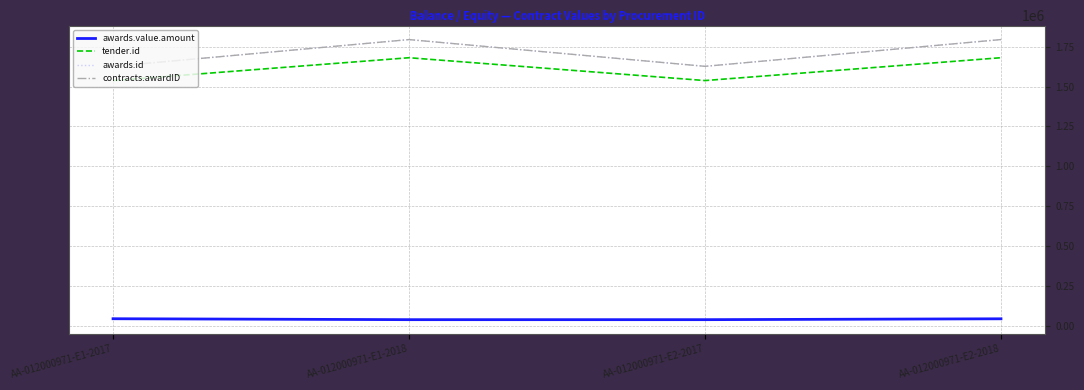

At which category does awards.id reach its first local valley?

AA-012000971-E2-2017